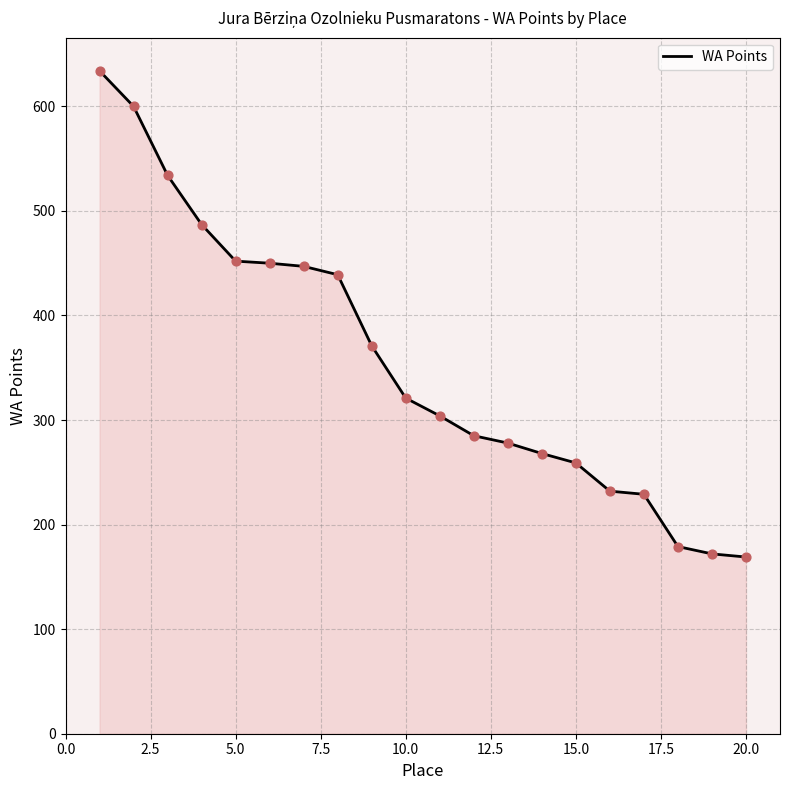

What is the greatest value displayed?

634